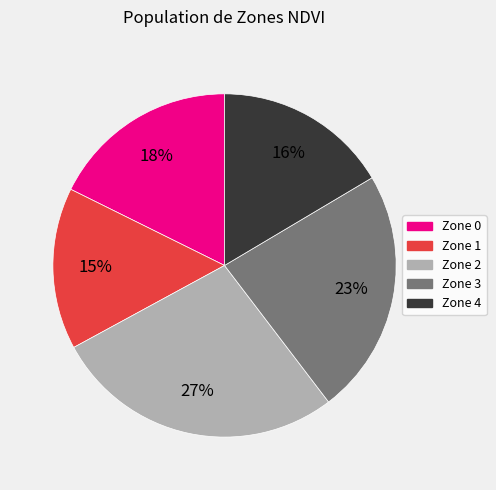

Which slice is the smallest?

Zone 1